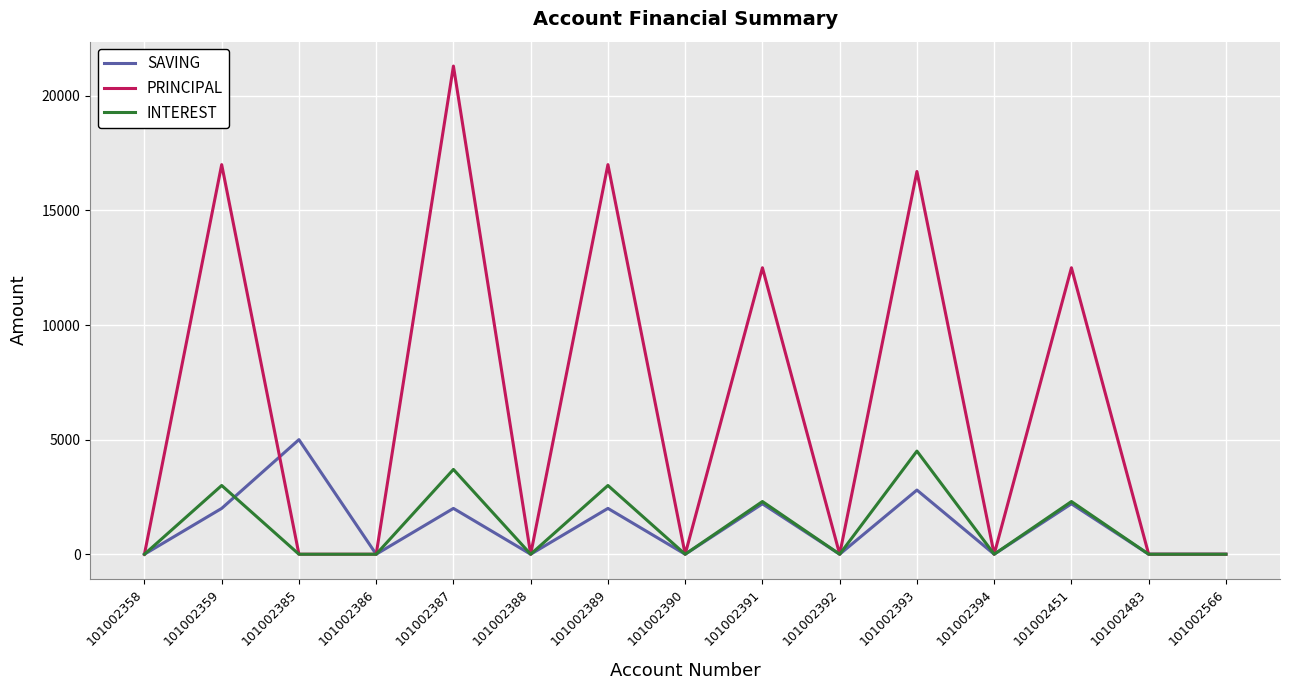

What is the greatest value displayed?

21300